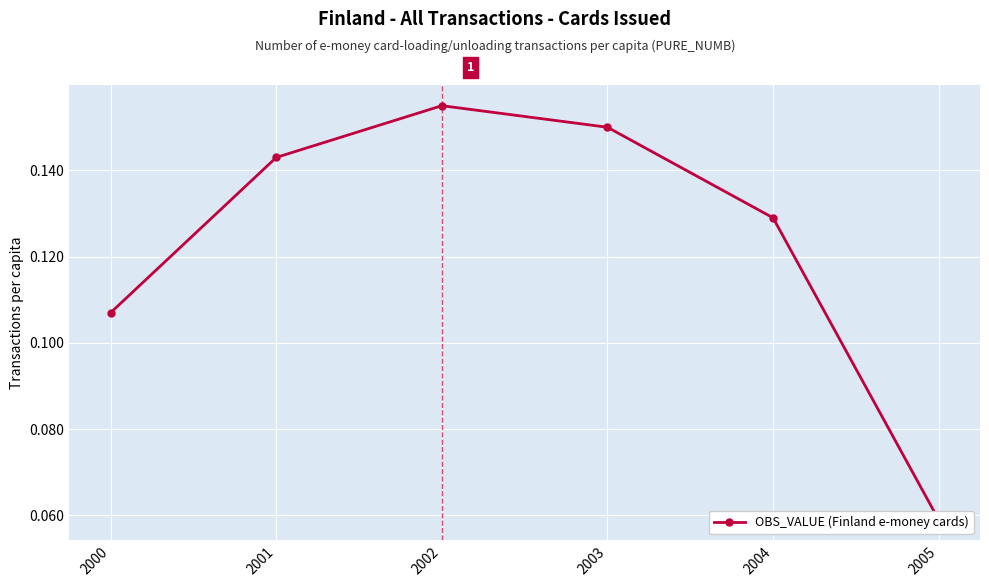

How many points are higher than both their immediate neighbors (excluding endpoints)?

1